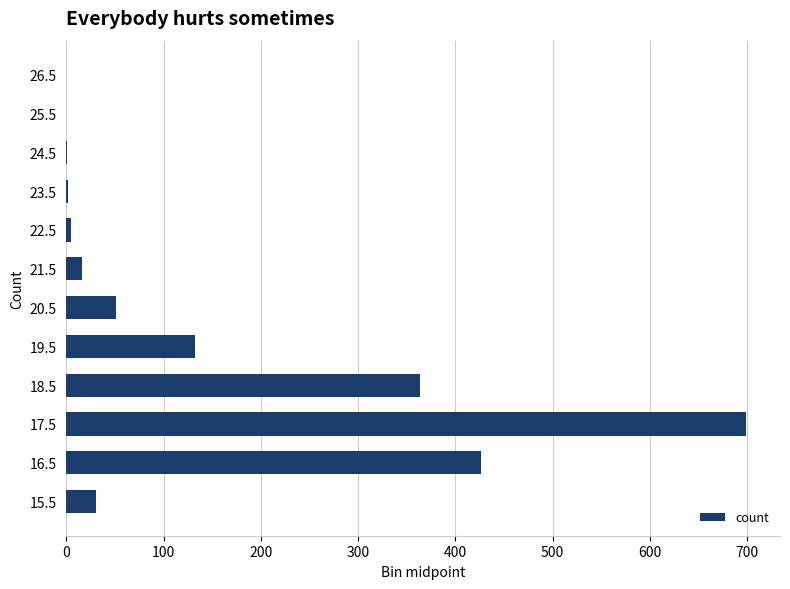

Where is the data nearest to the value 349?

18.5